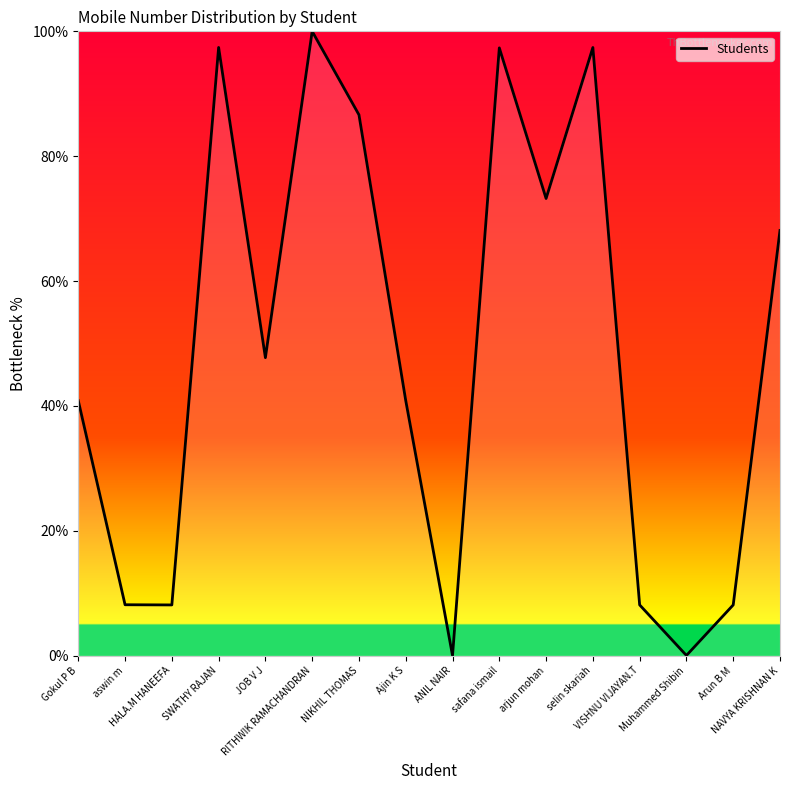

At which category does the data reach its first local peak?

SWATHY RAJAN